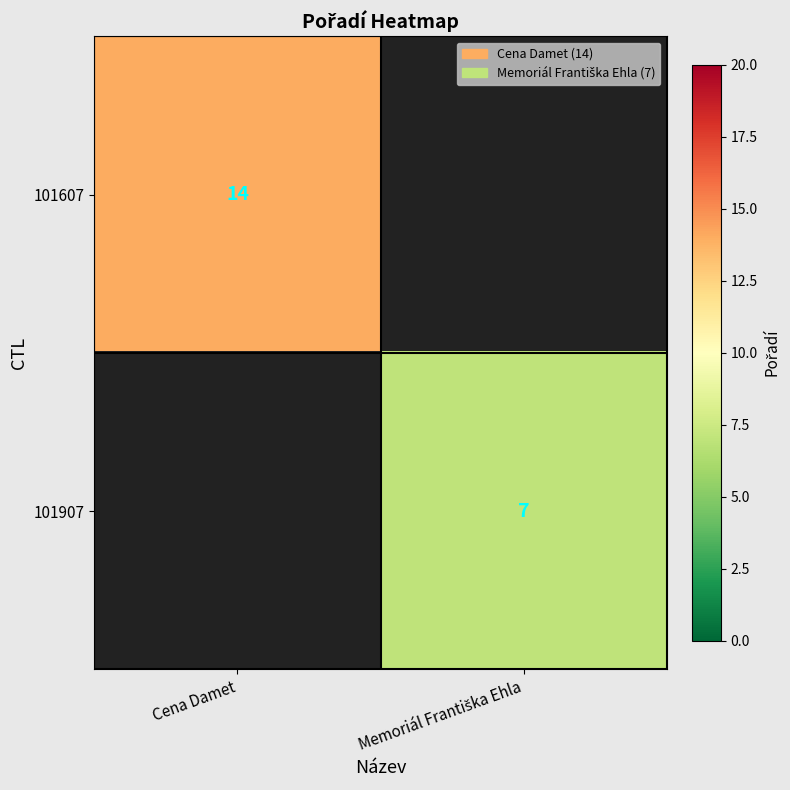

The 101607 series shows 14 at Cena Damet. True or false?

True